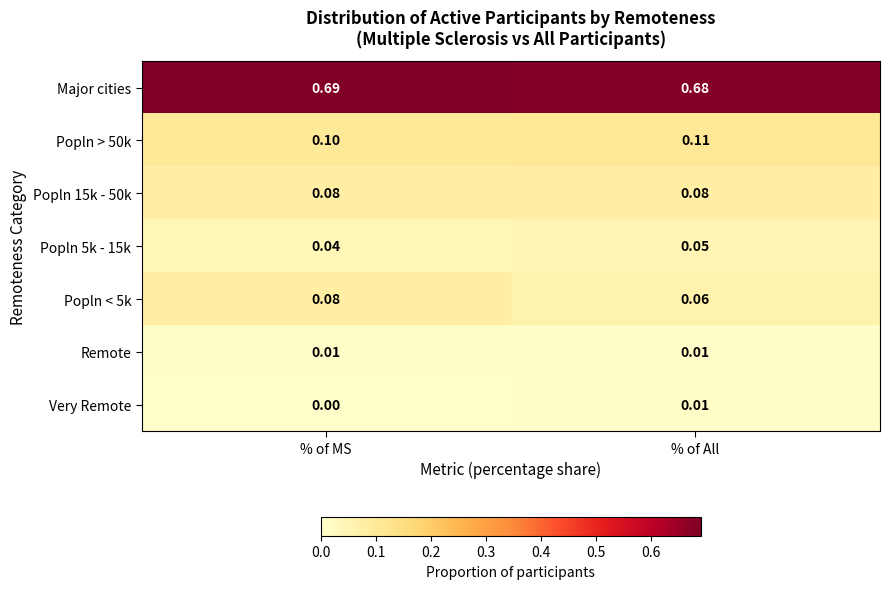

At which category does the chart reach its minimum across all series?

% of MS